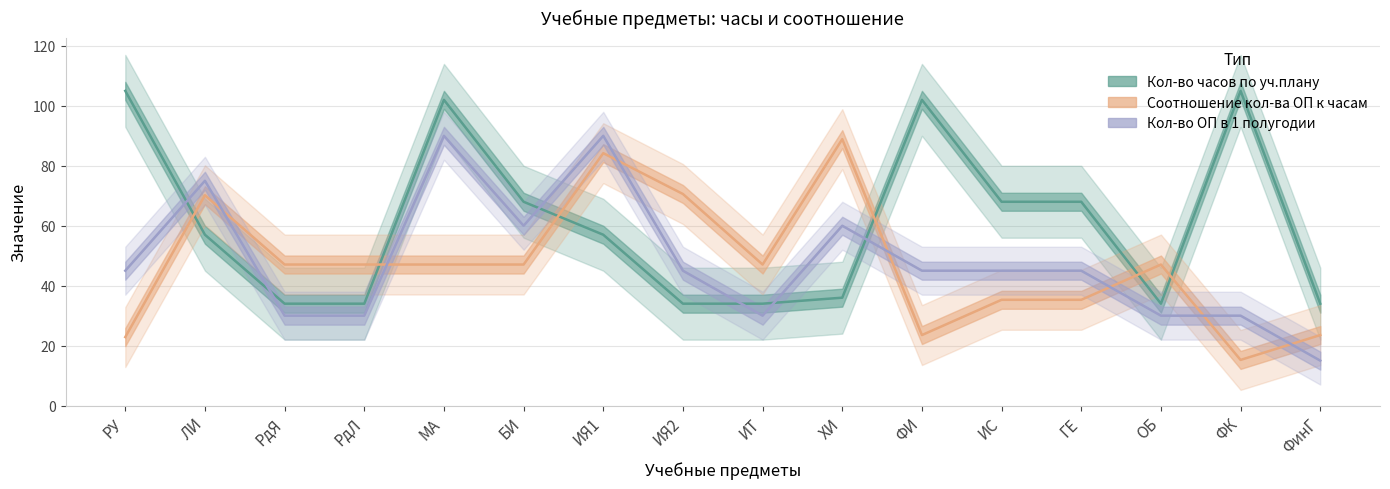

In Соотношение кол-ва ОП к часам, how many points are lower than both neighbors (excluding endpoints)?

3